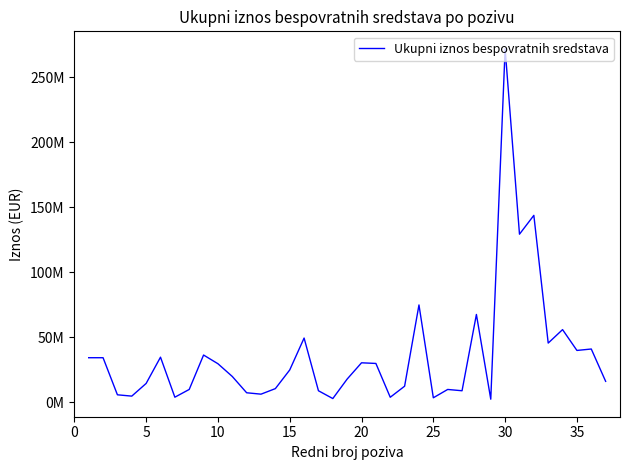

What is the difference between the maximum and minimum values?

269440000.0